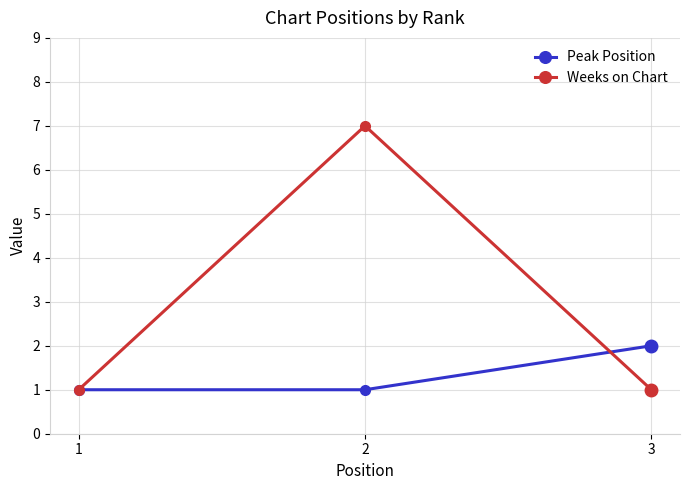

Reading right to left, list all the values displayed in this chart.

Peak Position: 3=2	2=1	1=1
Weeks on Chart: 3=1	2=7	1=1